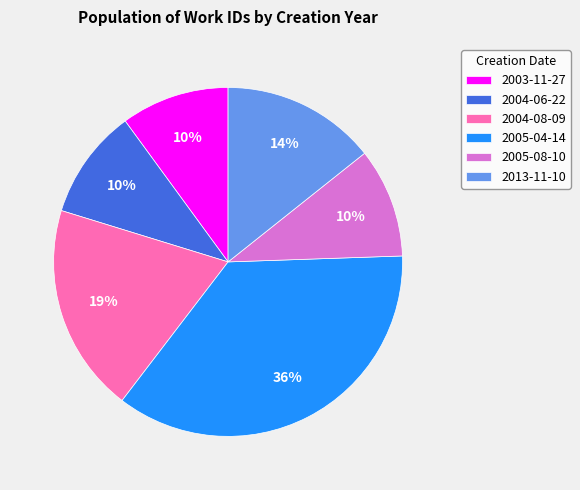

Which category has the biggest portion of the pie?

2005-04-14